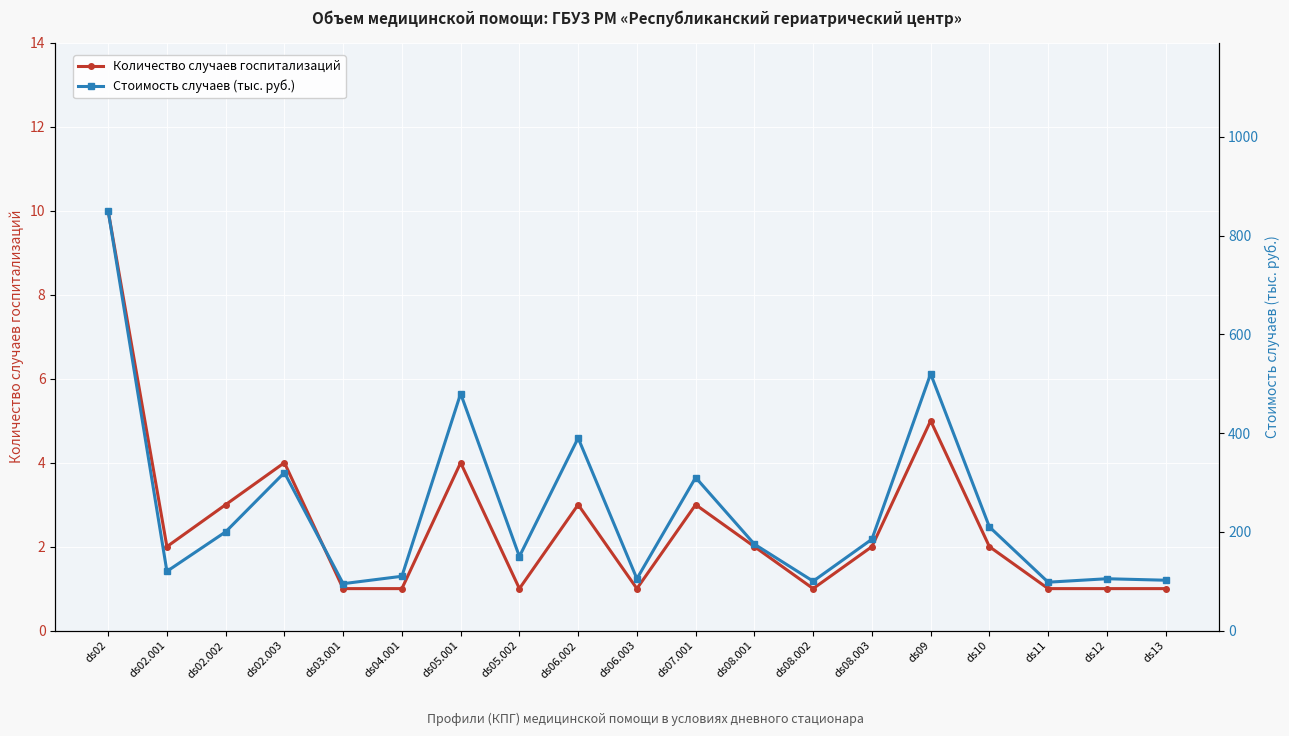

Count the number of categories in the chart.

19